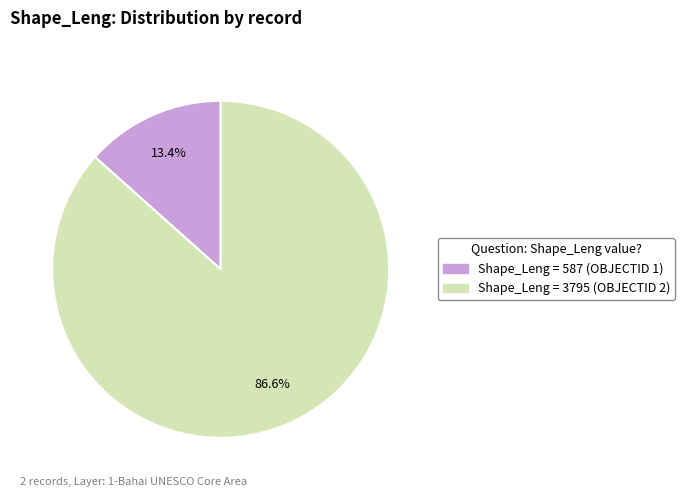

How many slices are in this pie chart?

2